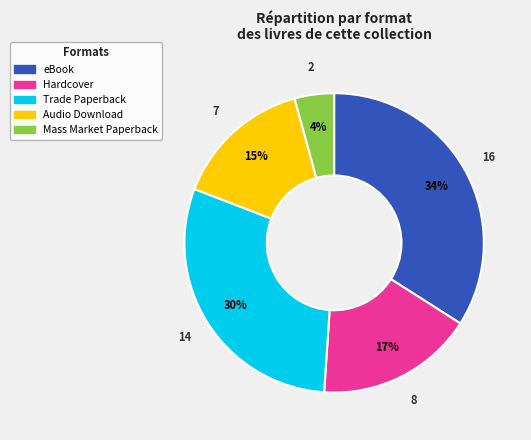

How many segments does this pie chart have?

5